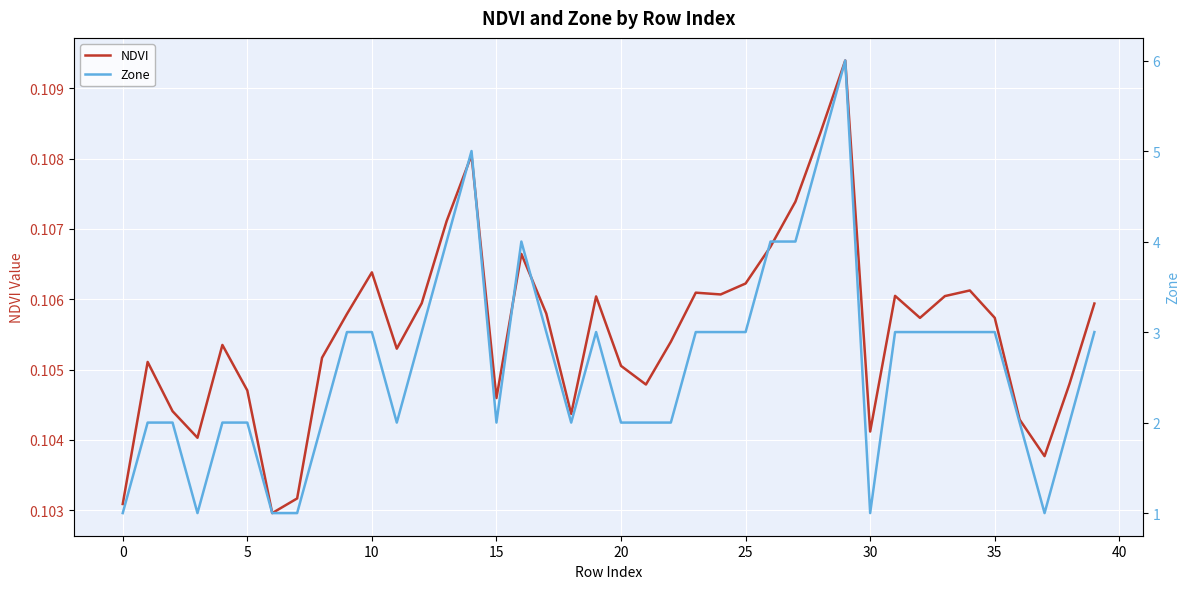

Reading left to right, list all the values displayed in this chart.

NDVI: 0.1	0.1	0.1	0.1	0.1	0.1	0.1	0.1	0.1	0.1	0.1	0.1	0.1	0.1	0.1	0.1	0.1	0.1	0.1	0.1	0.1	0.1	0.1	0.1	0.1	0.1	0.1	0.1	0.1	0.1	0.1	0.1	0.1	0.1	0.1	0.1	0.1	0.1	0.1	0.1
Zone: 1.0	2.0	2.0	1.0	2.0	2.0	1.0	1.0	2.0	3.0	3.0	2.0	3.0	4.0	5.0	2.0	4.0	3.0	2.0	3.0	2.0	2.0	2.0	3.0	3.0	3.0	4.0	4.0	5.0	6.0	1.0	3.0	3.0	3.0	3.0	3.0	2.0	1.0	2.0	3.0